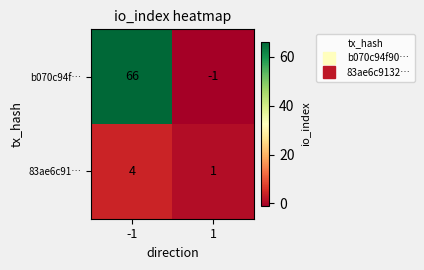

Rank the series by their maximum value, from highest to lowest.

b070c94f…, 83ae6c91…